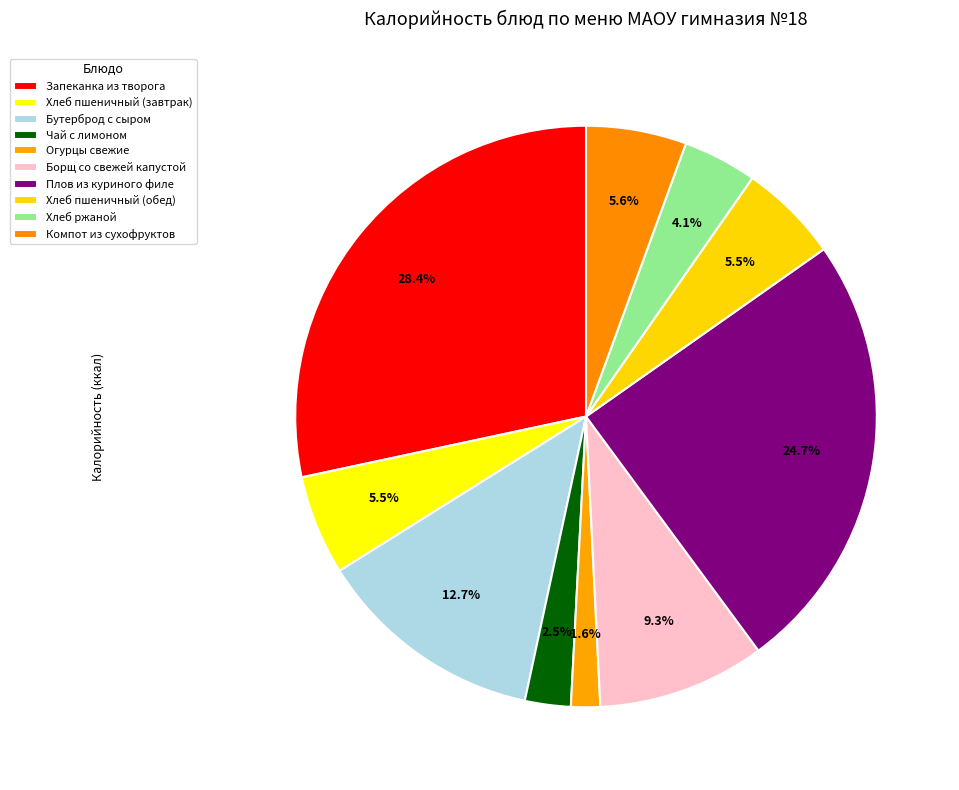

Does Огурцы свежие represent more than half of the total?

No